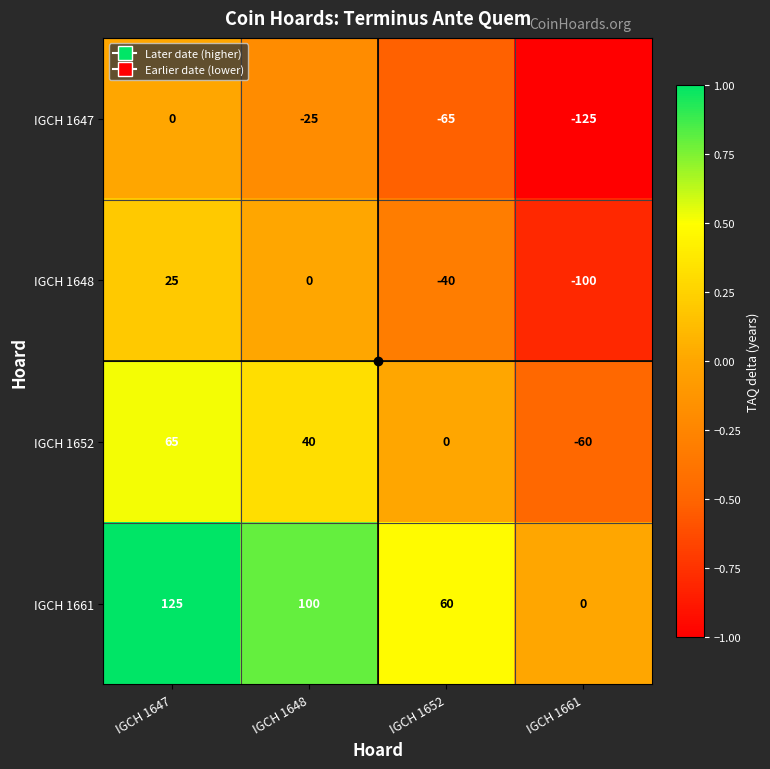

Count the number of categories in the chart.

4